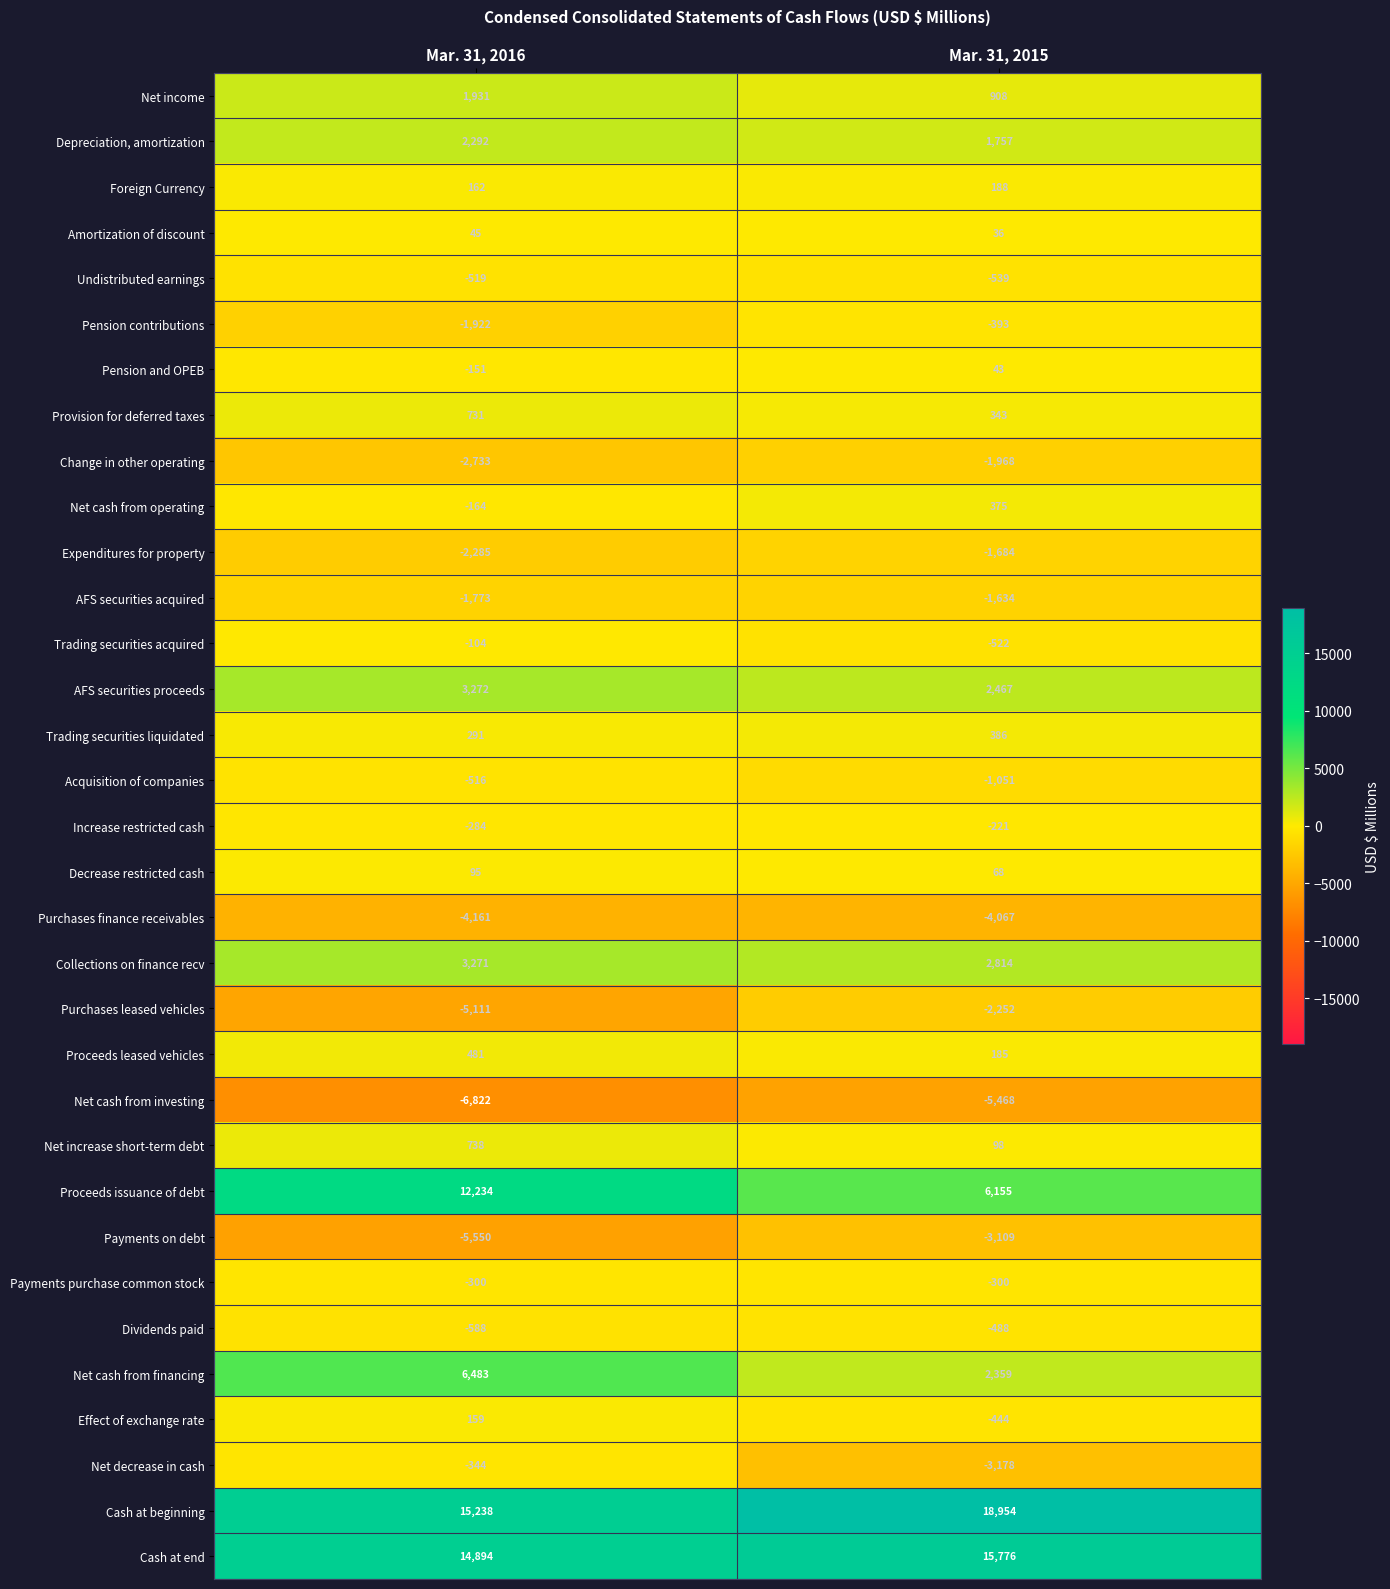

Which series changed the most between Mar. 31, 2016 and Mar. 31, 2015?

Proceeds issuance of debt